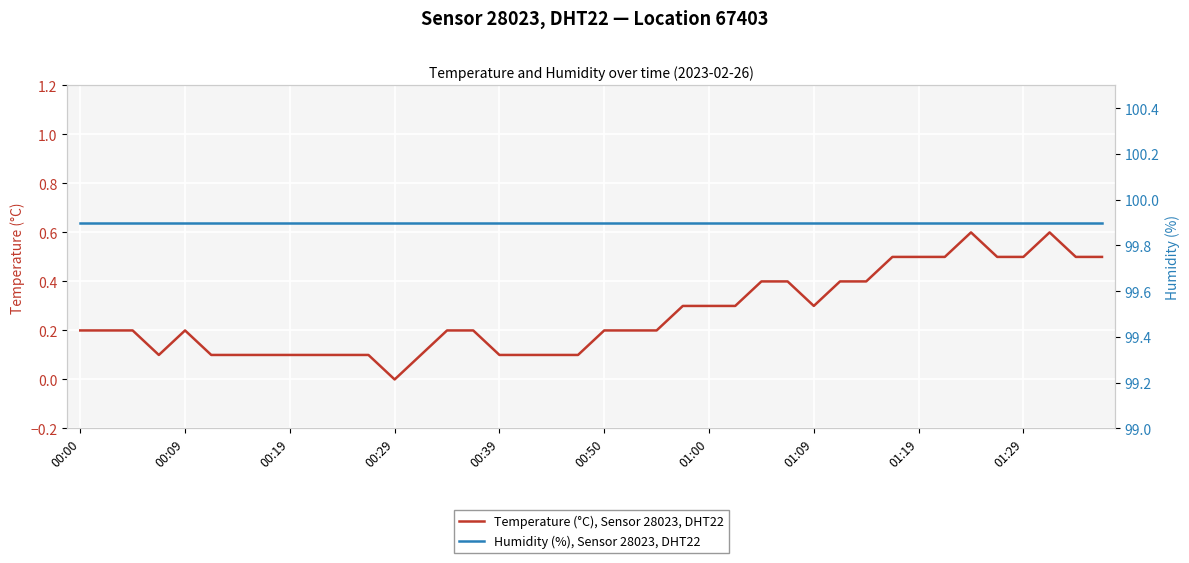

What is the total value across all series at 19?

100.0